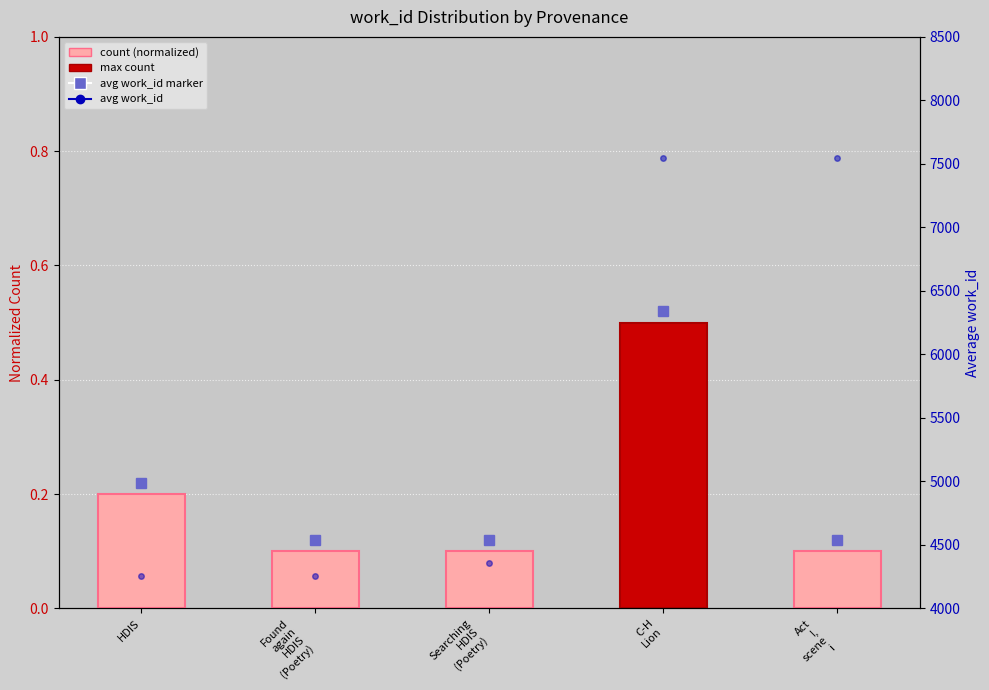

How many groups of bars are there?

5